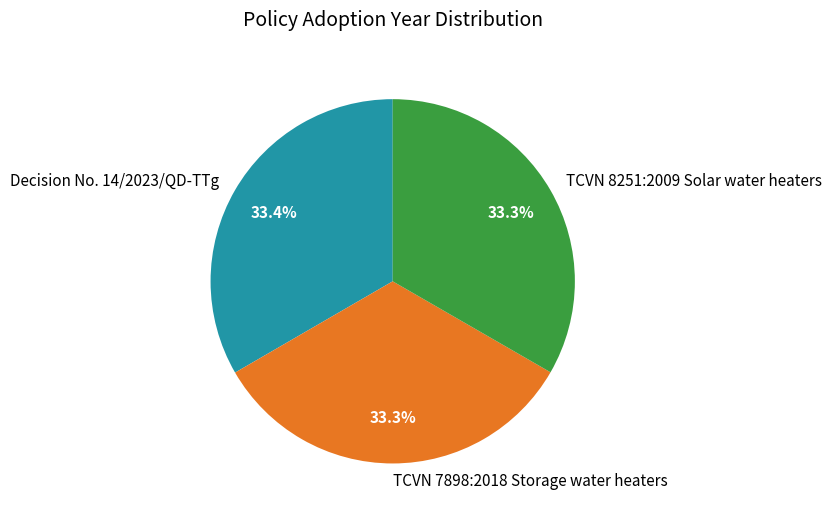

Do TCVN 8251:2009 Solar water heaters and TCVN 7898:2018 Storage water heaters together represent more than half of the pie?

Yes